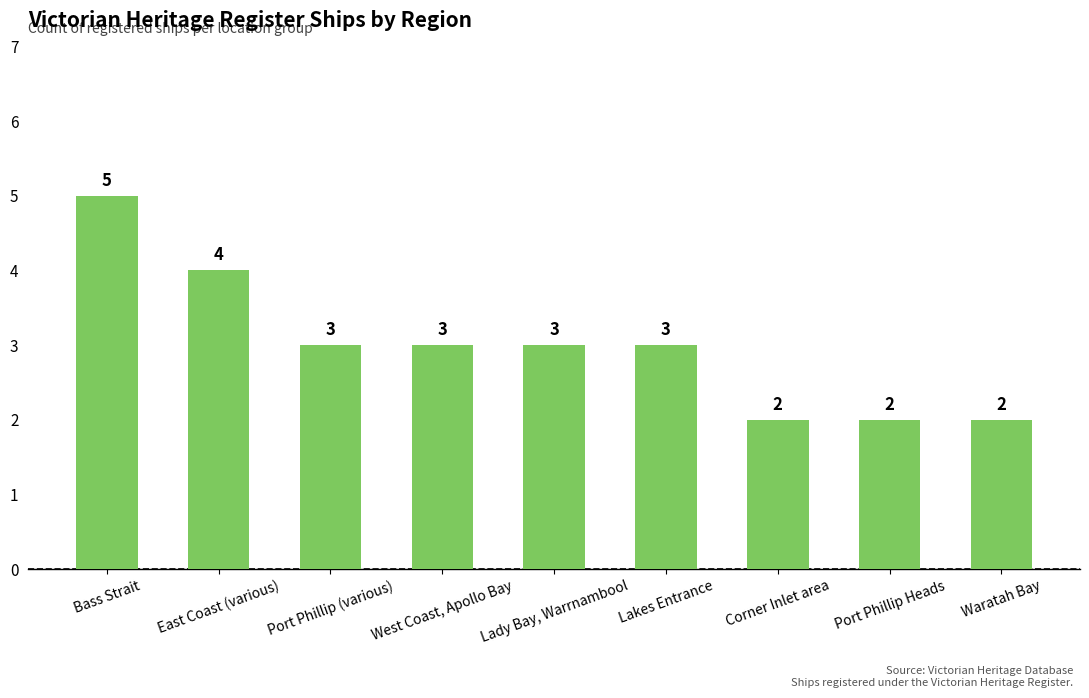

Reading left to right, extract all data points from this chart.

Bass Strait=5	East Coast (various)=4	Port Phillip (various)=3	West Coast, Apollo Bay=3	Lady Bay, Warrnambool=3	Lakes Entrance=3	Corner Inlet area=2	Port Phillip Heads=2	Waratah Bay=2